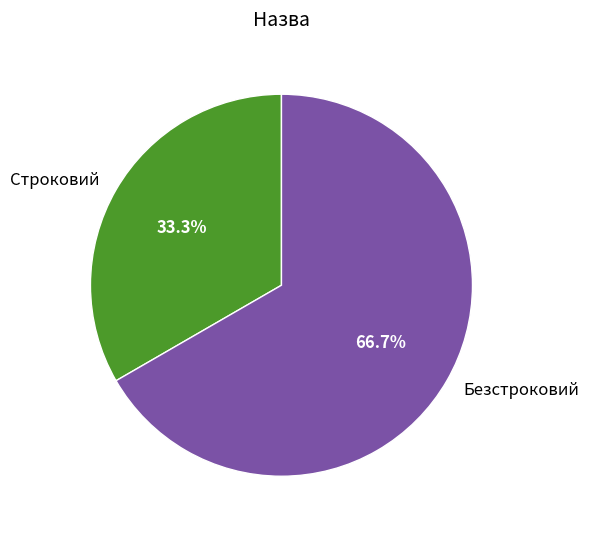

How many segments does this pie chart have?

2